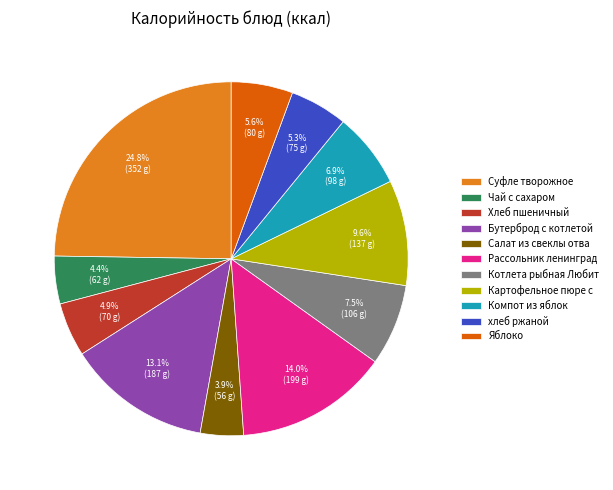

Is there a majority slice in this chart?

No